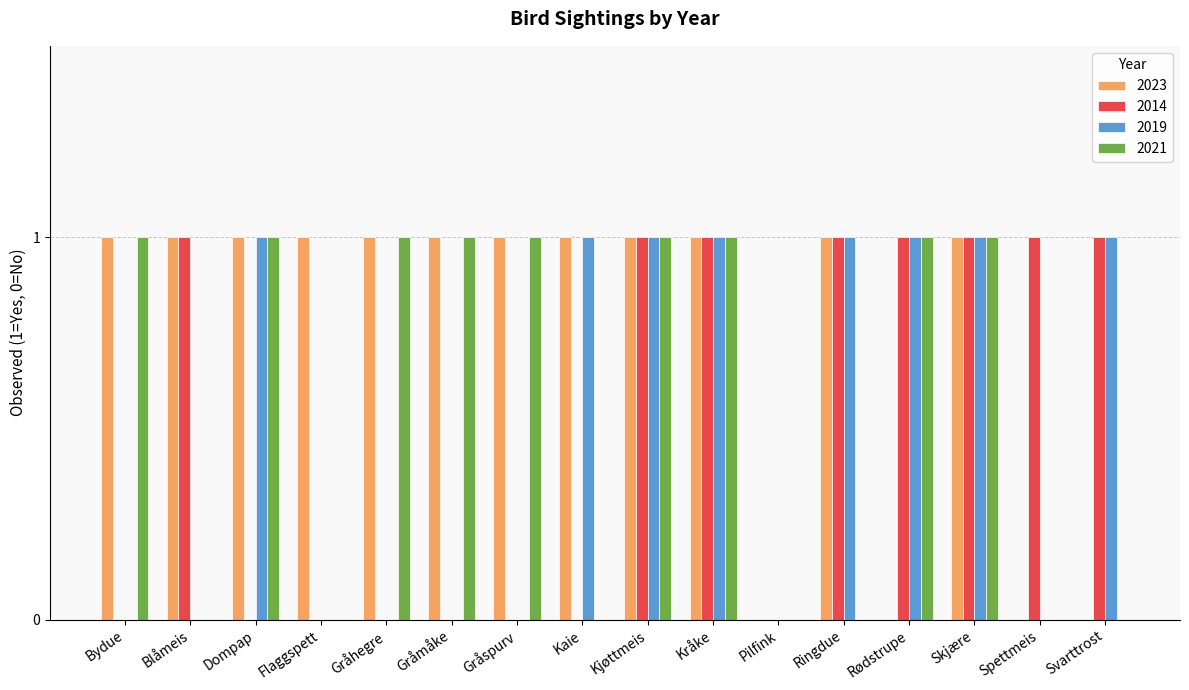

Which series has the largest total across all categories?

2023